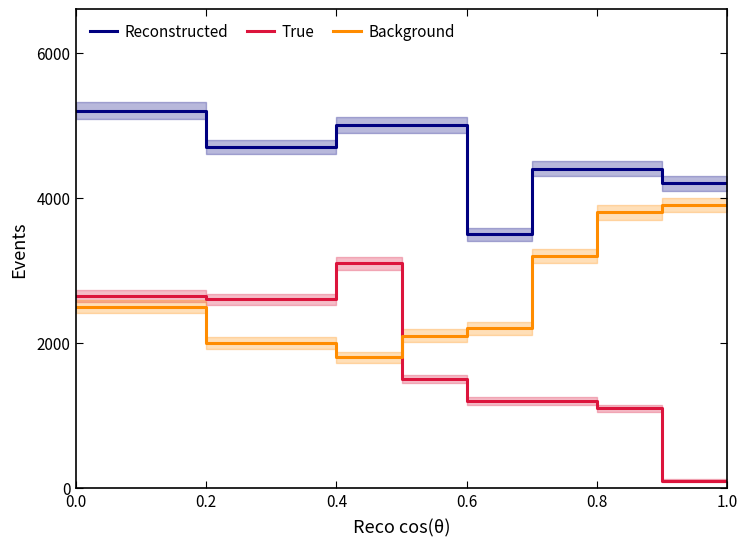

What is the total value across all series at 0.6?

8600